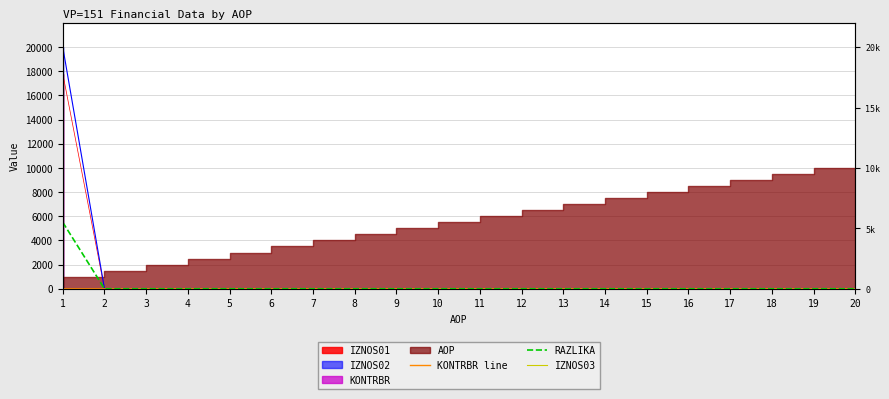

True or false: RAZLIKA has a value of 3099.2 at 2.

False